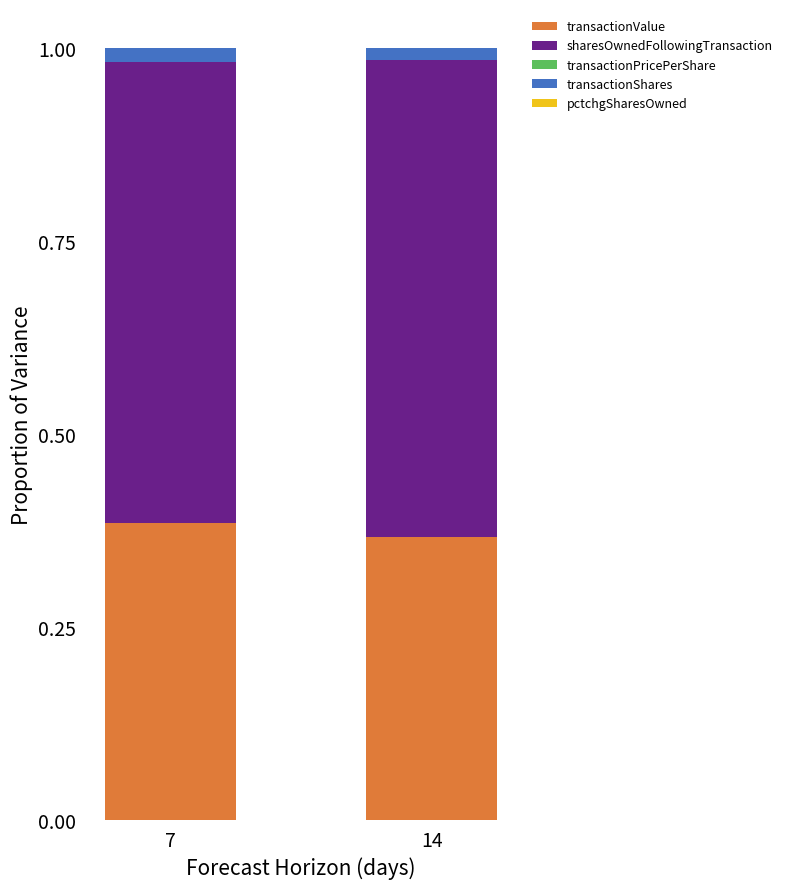

How many data points does each series have?

2